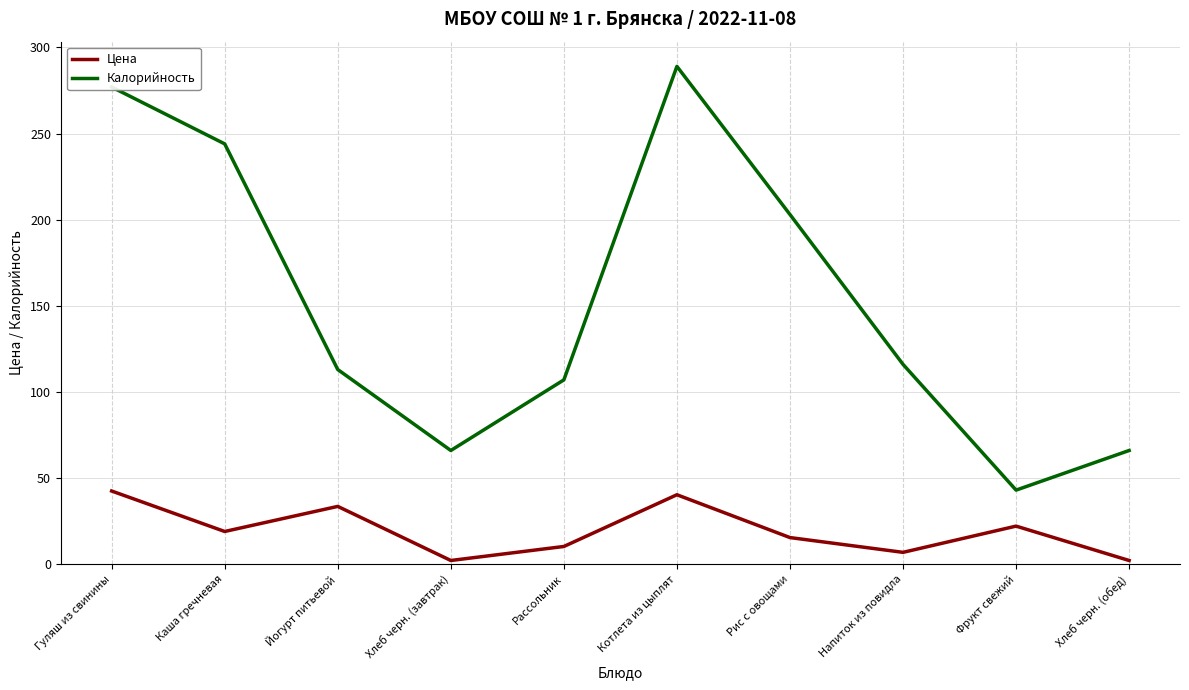

What are all the series names shown in the legend?

Цена, Калорийность